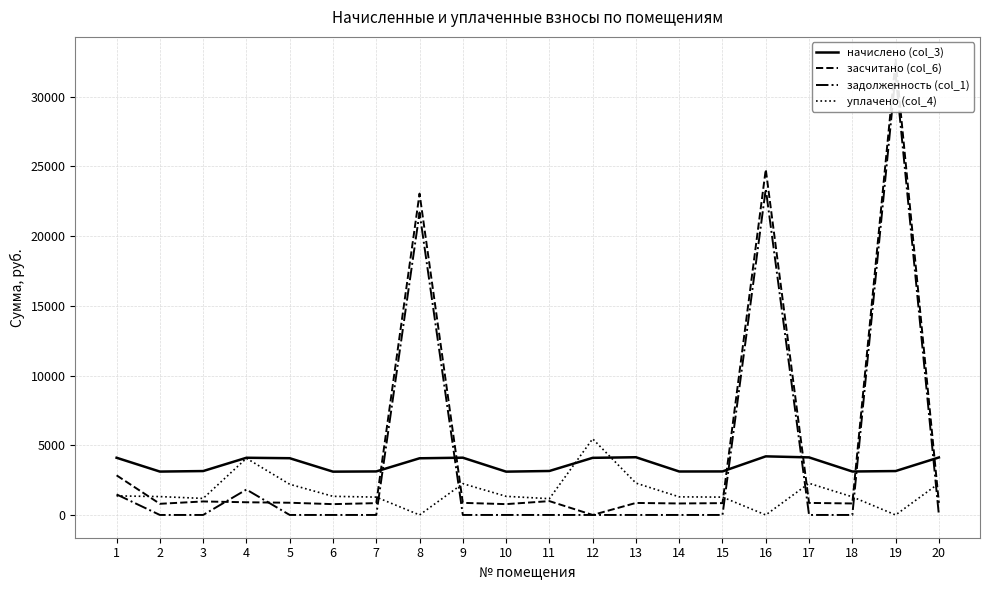

True or false: задолженность (col_1) and начислено (col_3) cross at least once.

True